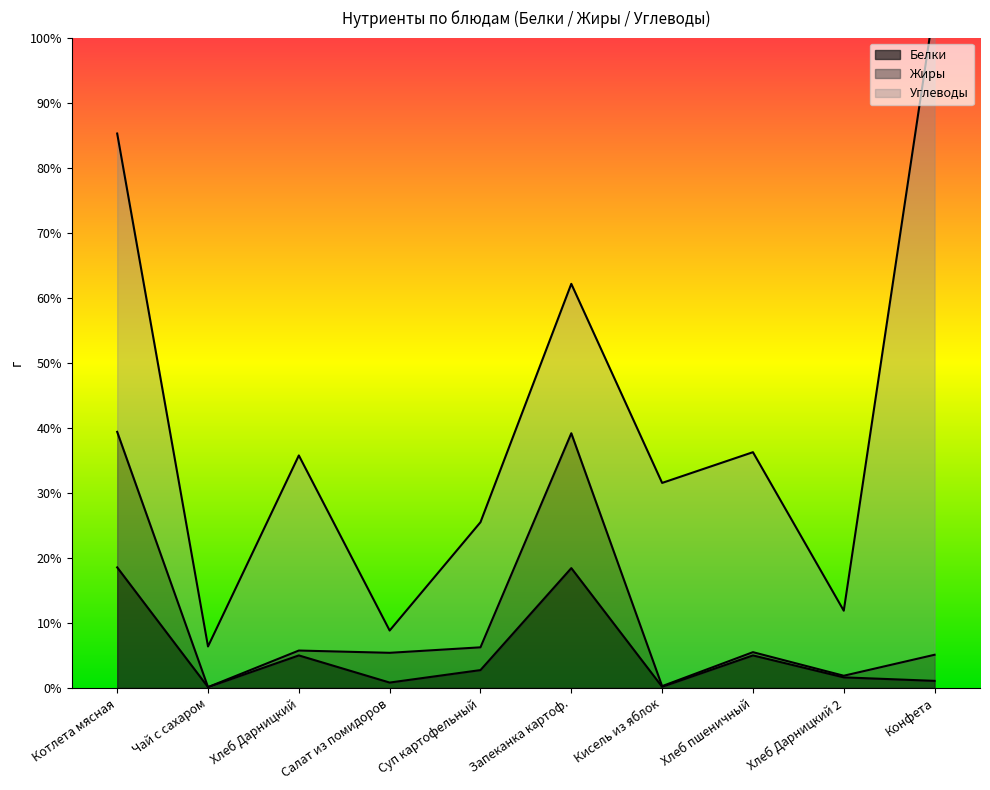

What is the minimum value for Жиры?

0.1